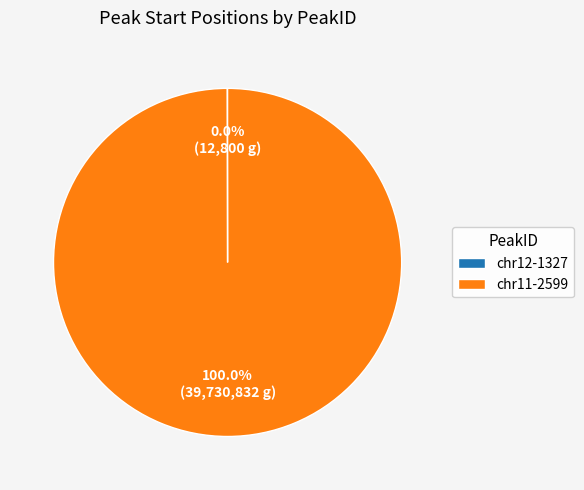

Is there a majority slice in this chart?

Yes